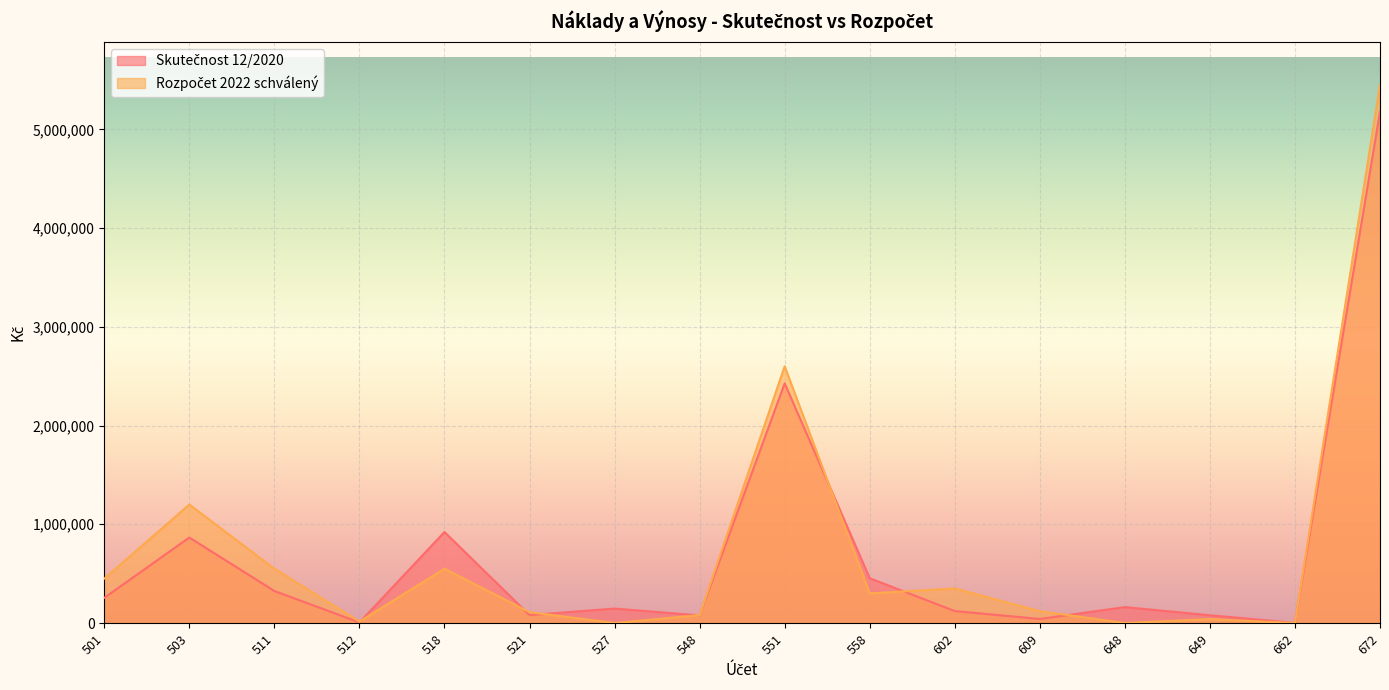

How many lines are shown in the chart?

2